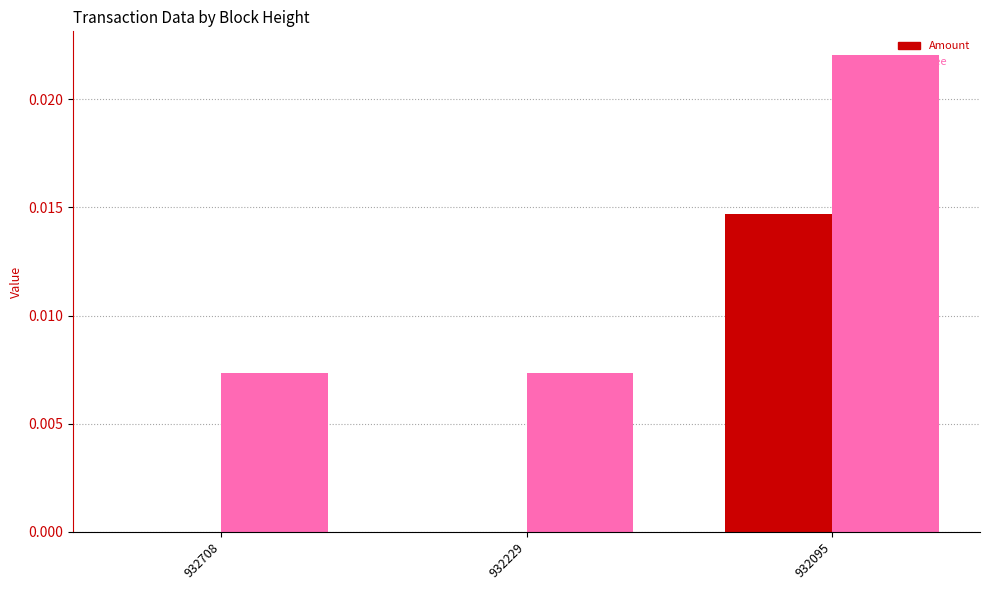

Which series has the largest total across all categories?

Fee